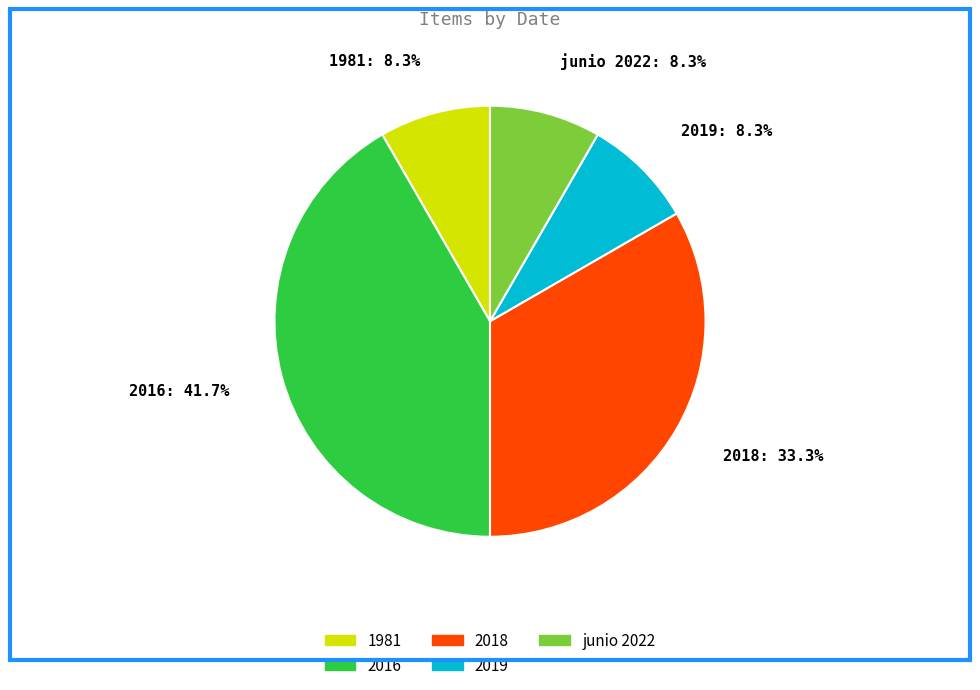

Count the number of slices in the pie.

5